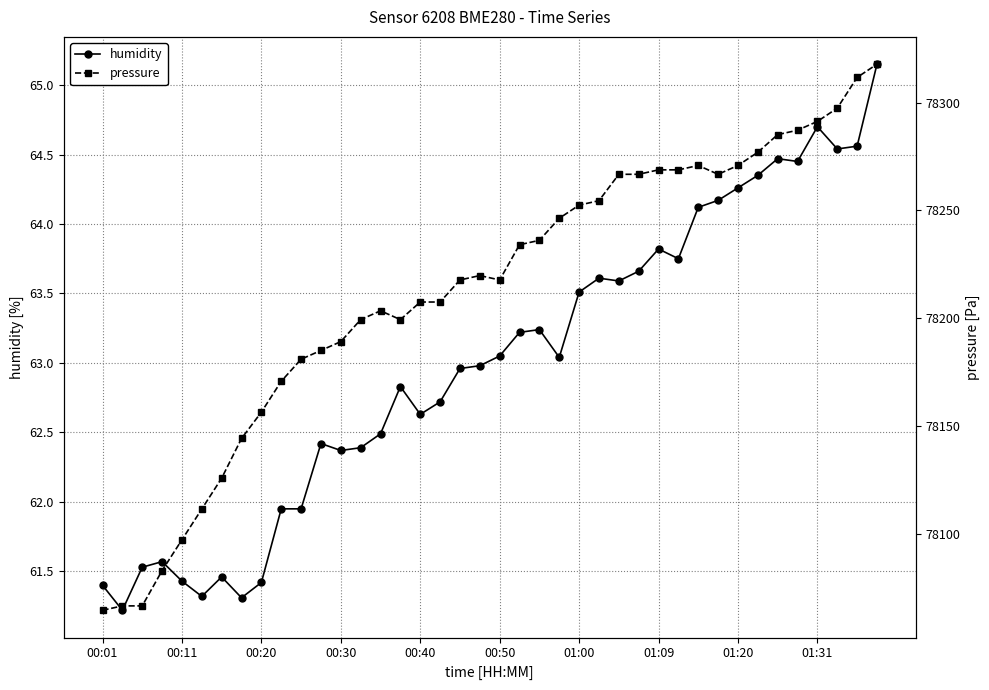

What is the average value of the humidity series?

63.0